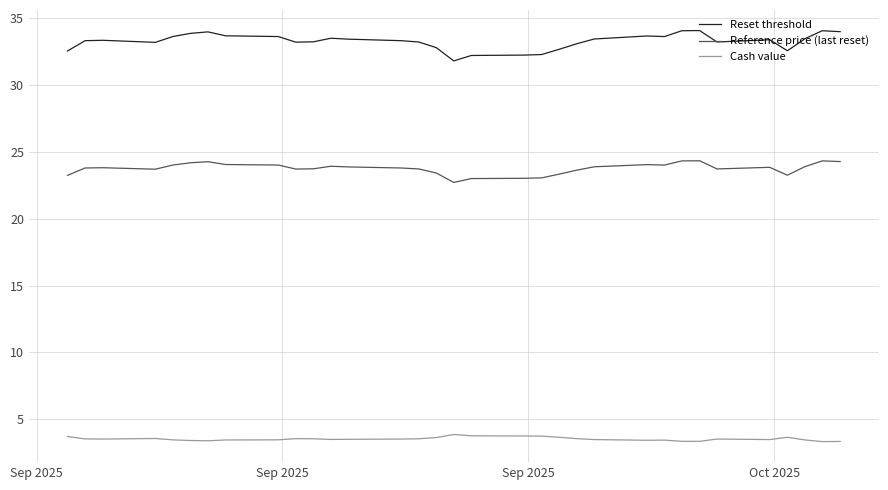

What is the lowest value of the Reference price (last reset) series?

22.7